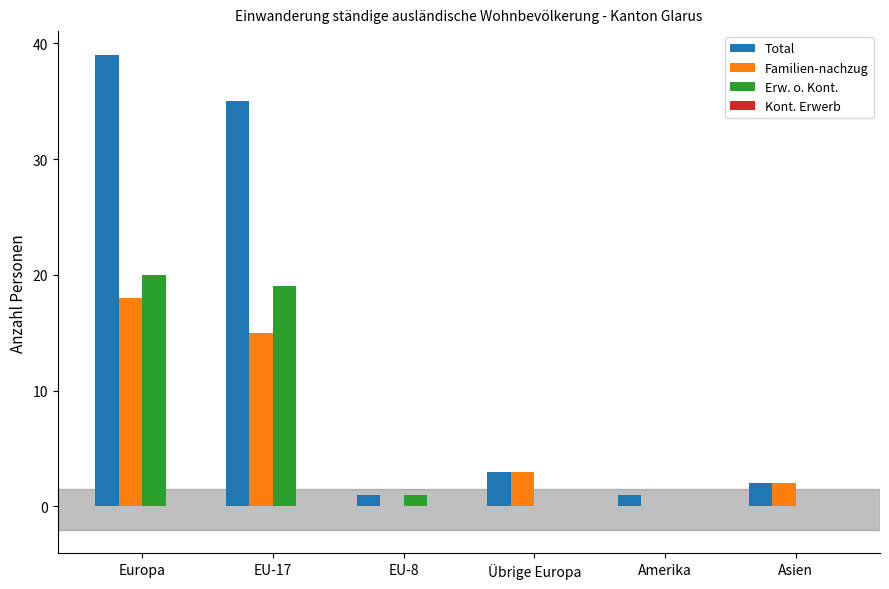

Between Europa and EU-8, which series saw the biggest shift?

Total